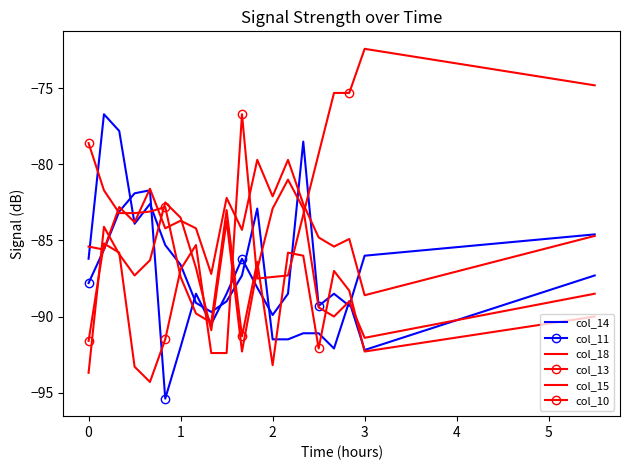

What is the average value of the col_15 series?

-83.9